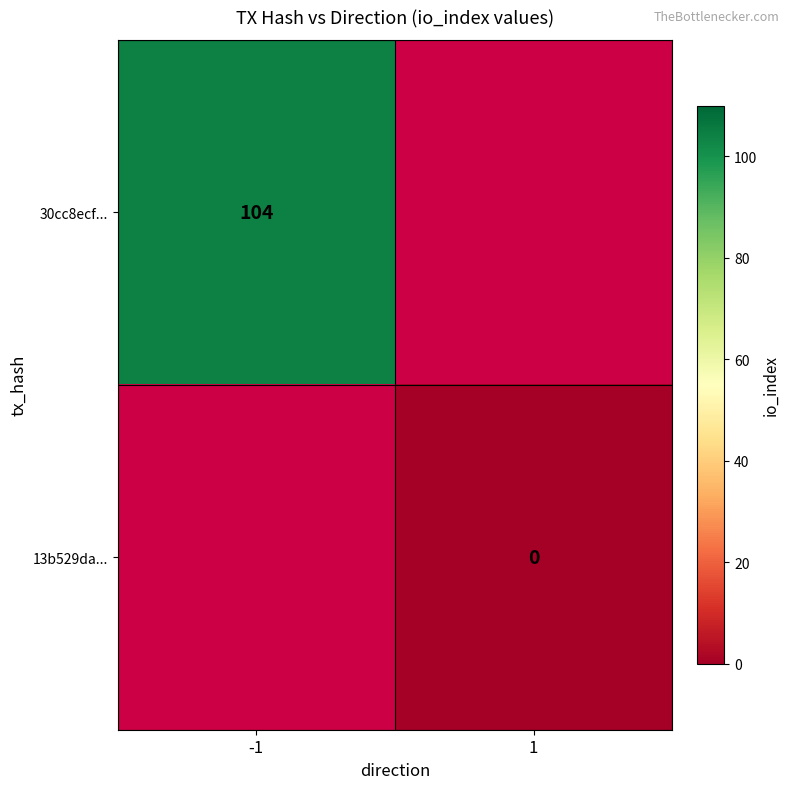

At how many categories does at least one series exceed 48?

1